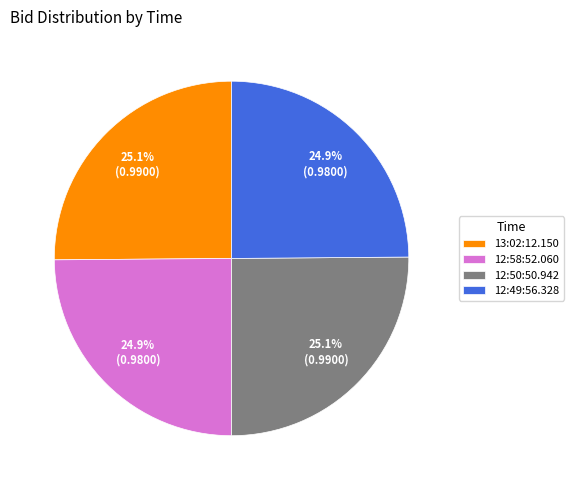

Count the number of slices in the pie.

4